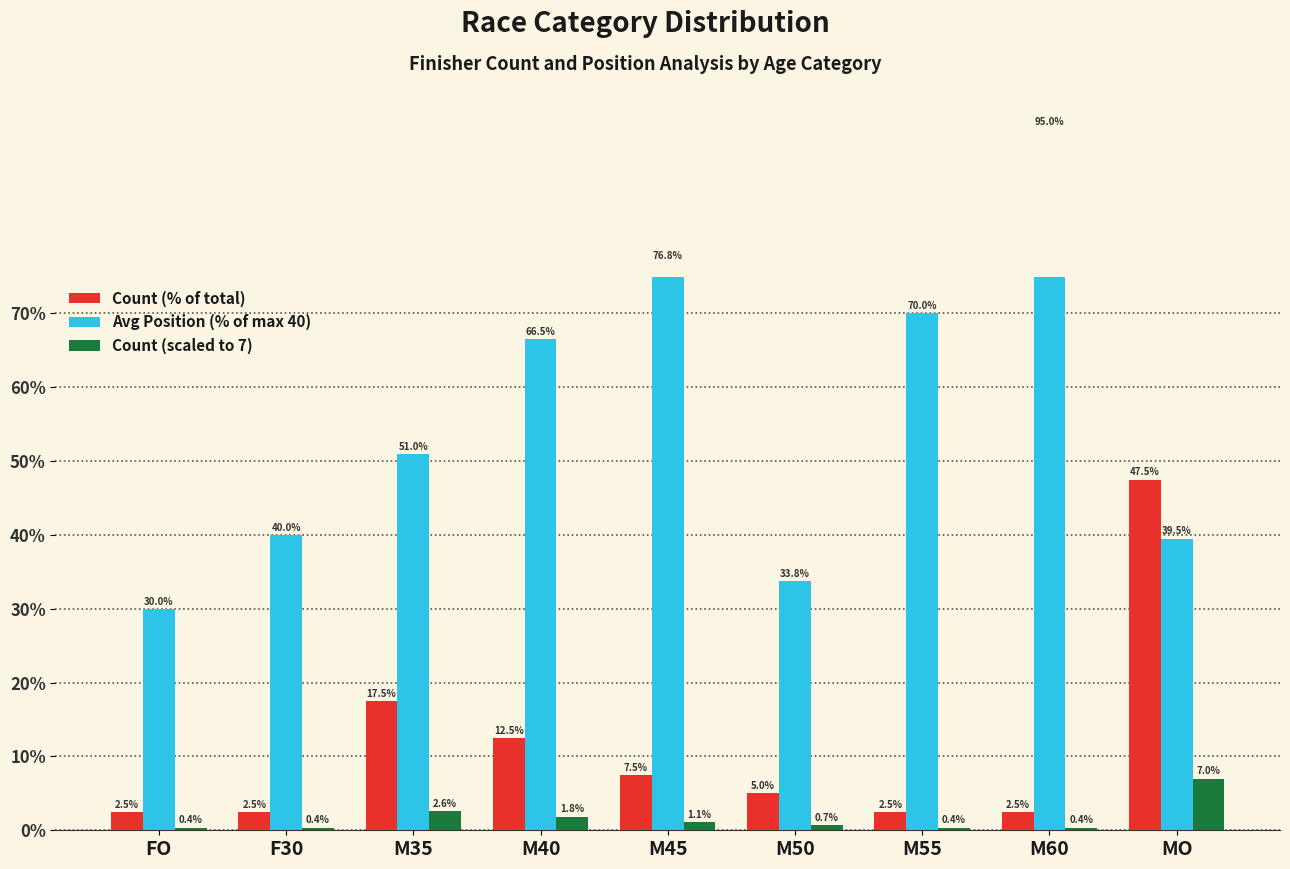

How many series are shown in this chart?

3